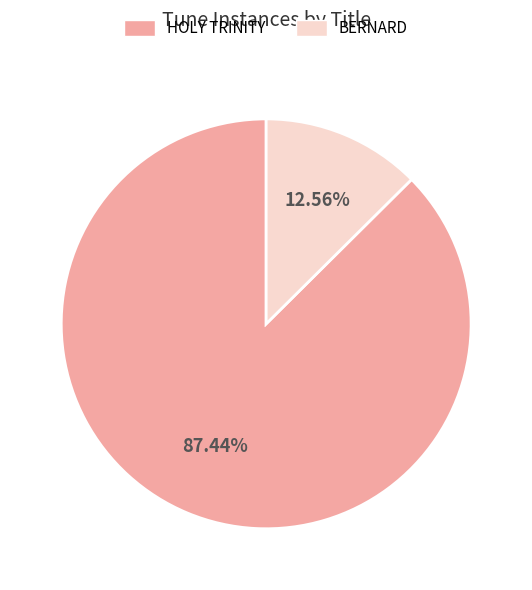

What percentage is the BERNARD slice, to the nearest percent?

13%